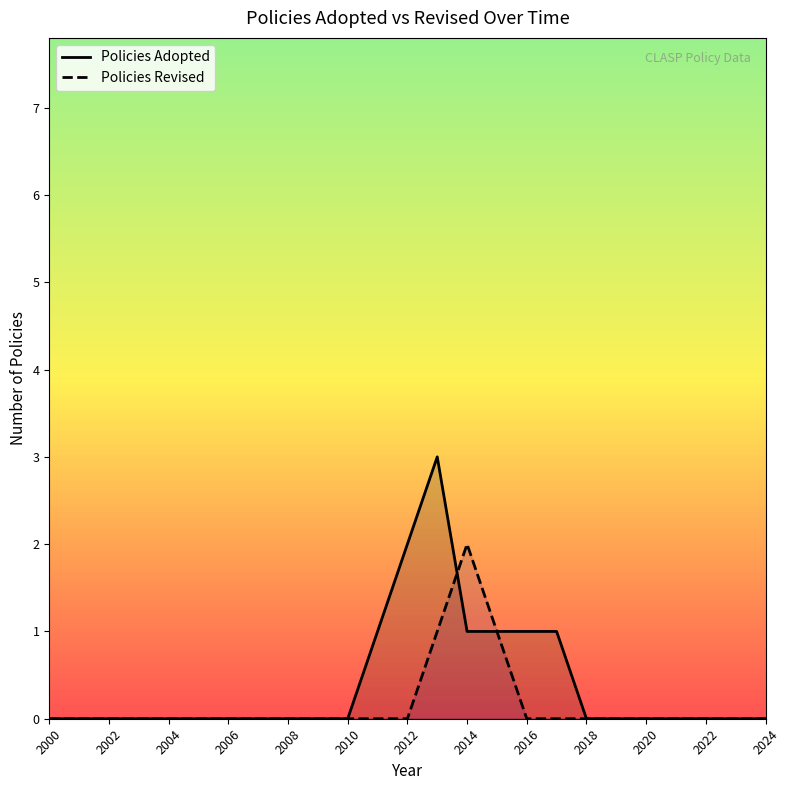

Which series has the widest spread of values?

Policies Adopted